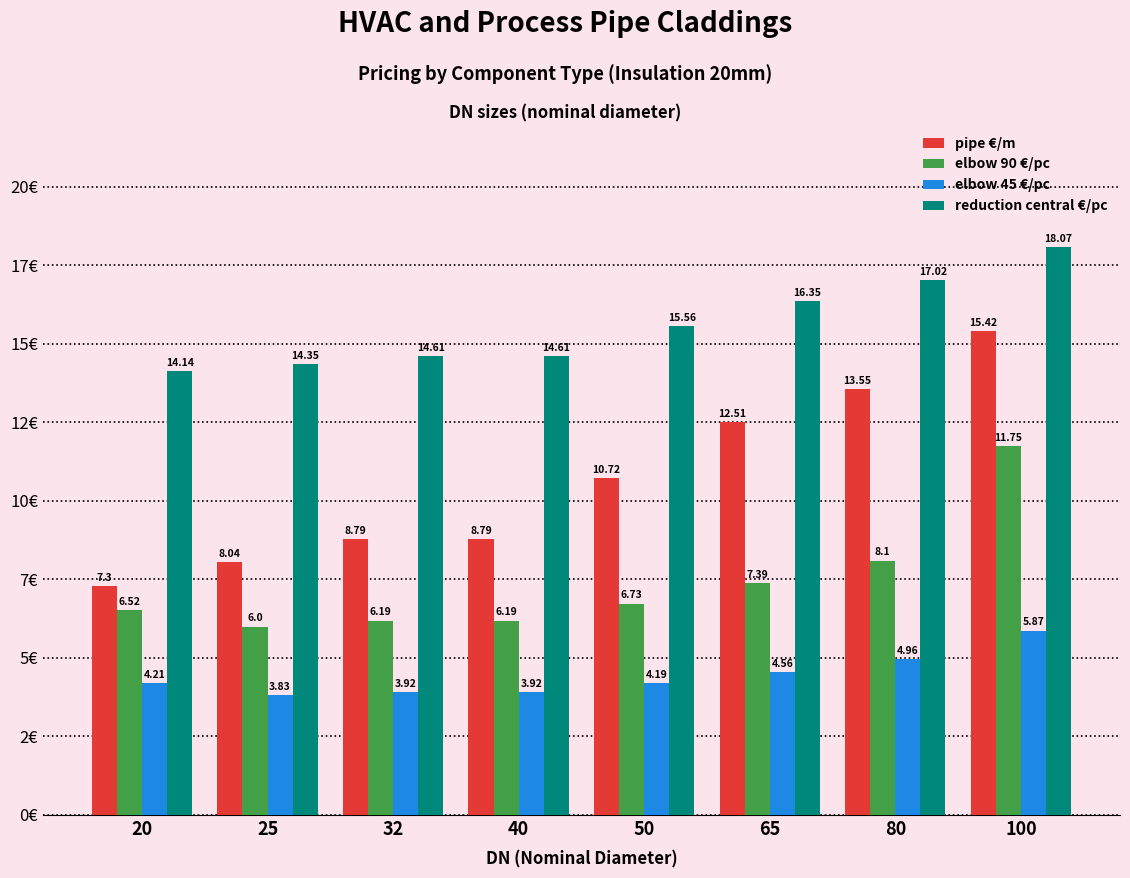

Which series has the largest total across all categories?

reduction central €/pc